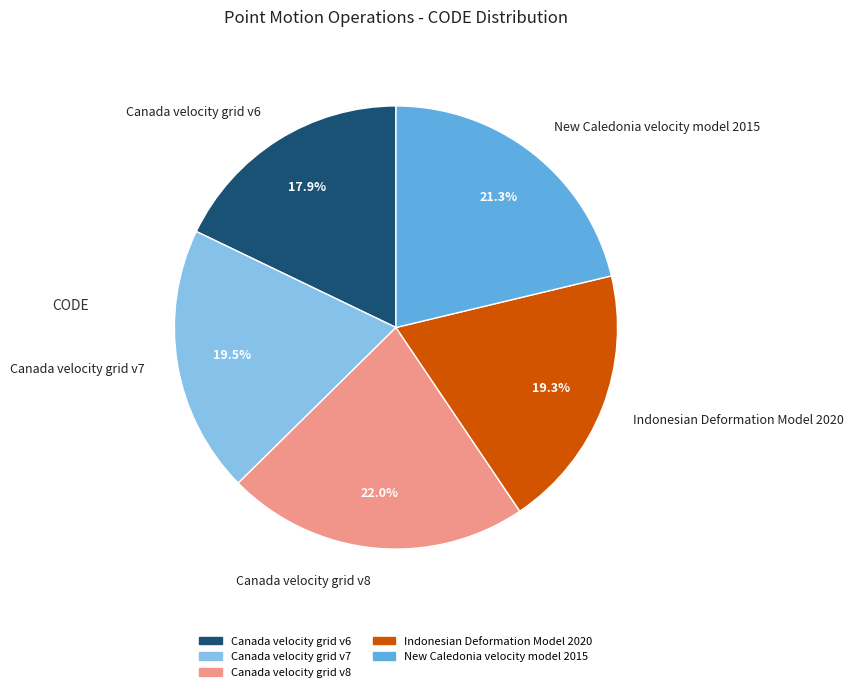

What percentage is the Canada velocity grid v8 slice, to the nearest percent?

22%